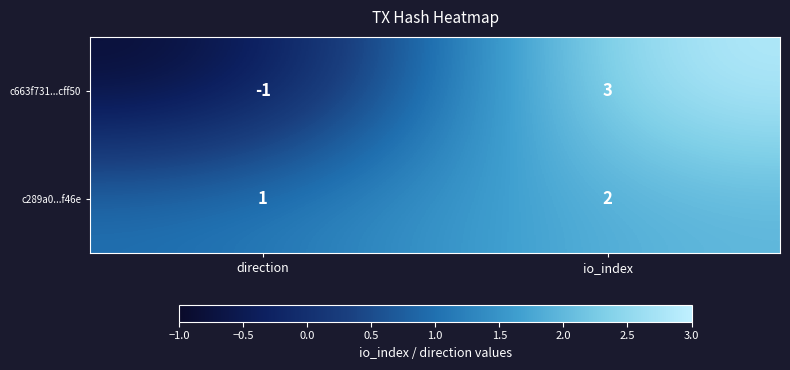

List the series in order of their peak value, highest first.

c663f731...cff50, c289a0...f46e